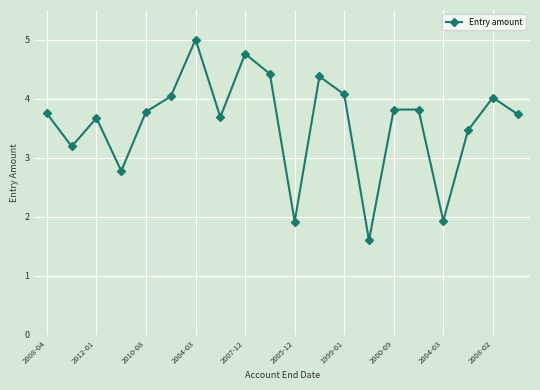

What is the greatest value displayed?

5.0